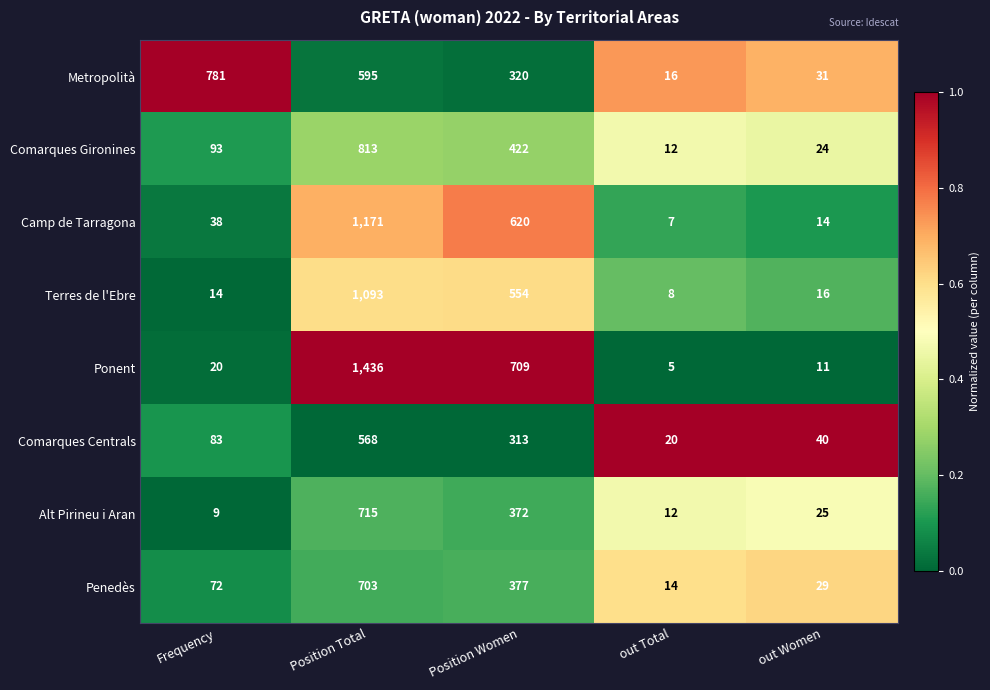

What is the difference between the second highest and minimum values in the Camp de Tarragona series?

613